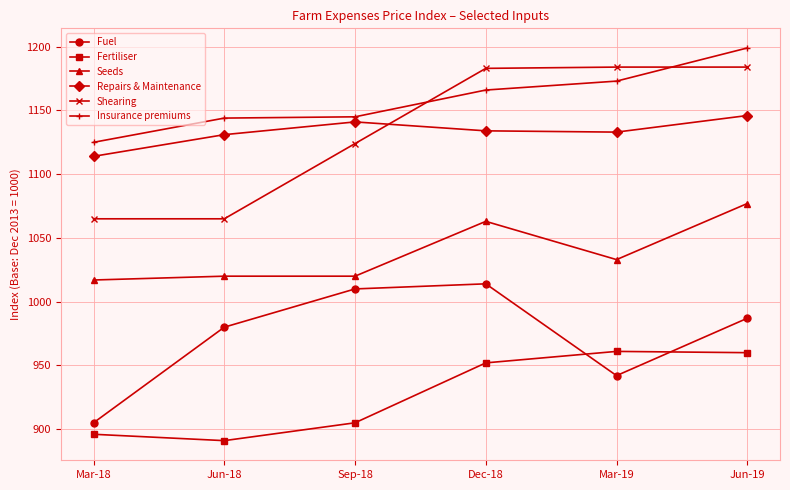

Rank the series by their maximum value, from highest to lowest.

Insurance premiums, Shearing, Repairs & Maintenance, Seeds, Fuel, Fertiliser